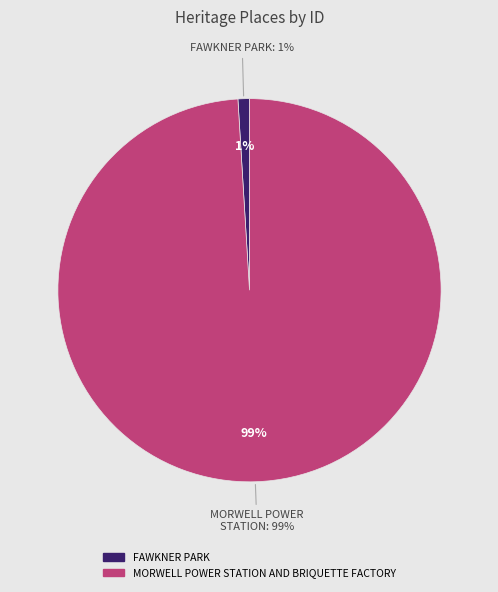

How many slices are in this pie chart?

2